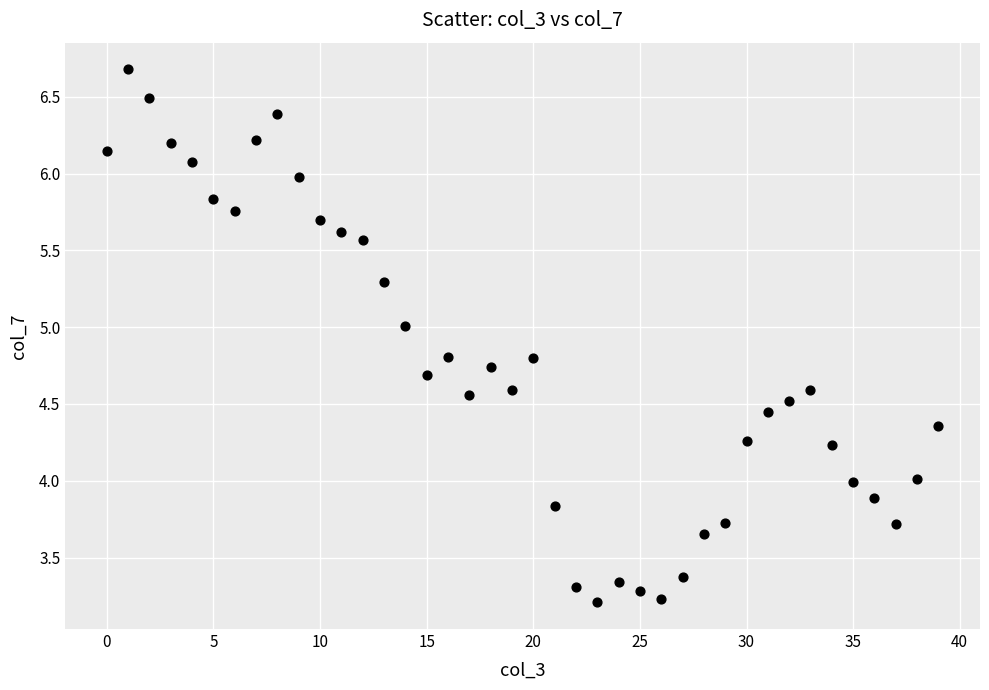

What is the range of Y values (max minus min)?

3.5